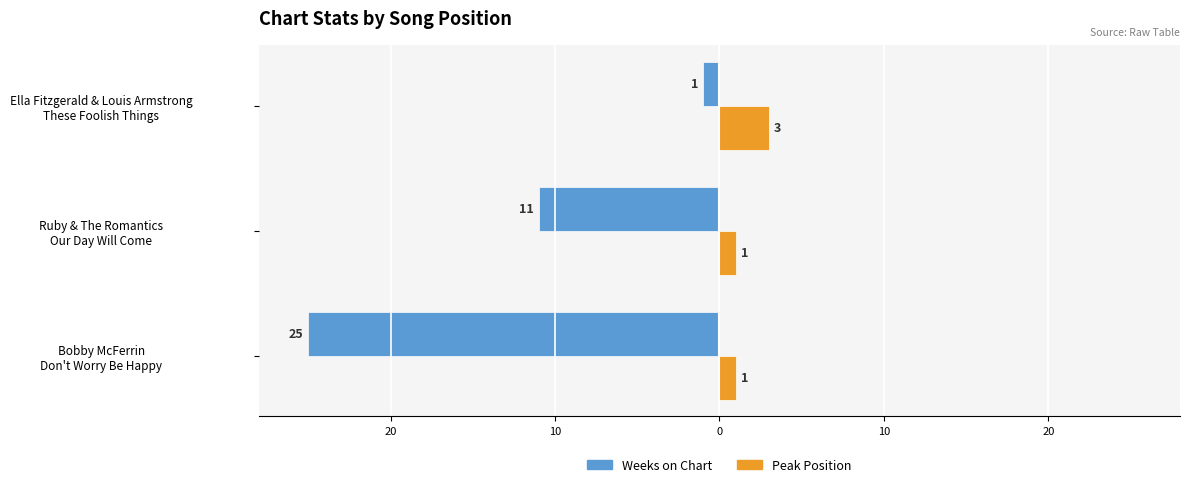

How many Weeks on Chart values are between -25 and -1?

3